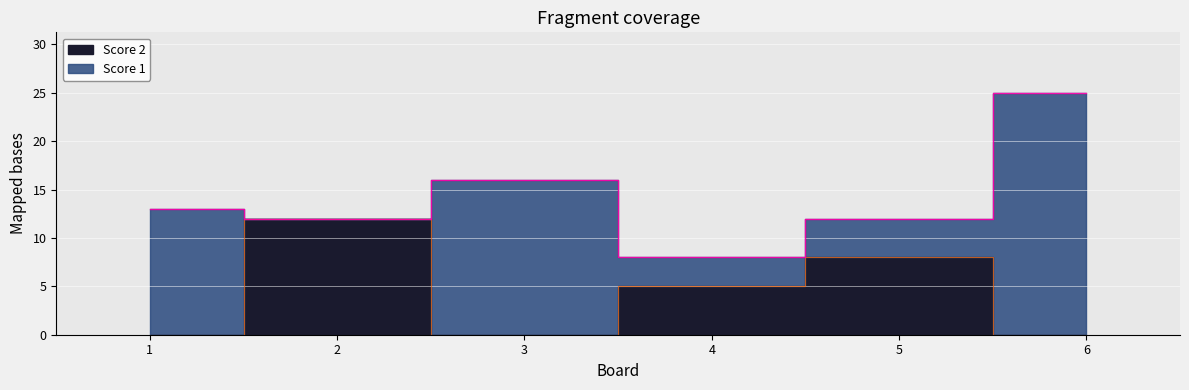

Reading left to right, extract all data points from this chart.

1=0	2=12	3=0	4=5	5=8	6=0